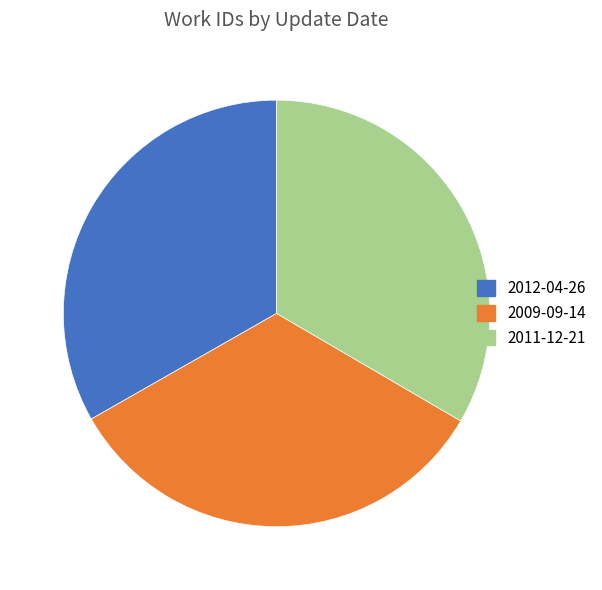

What is the ratio of the value at 2011-12-21 to the value at 2012-04-26?

1.0